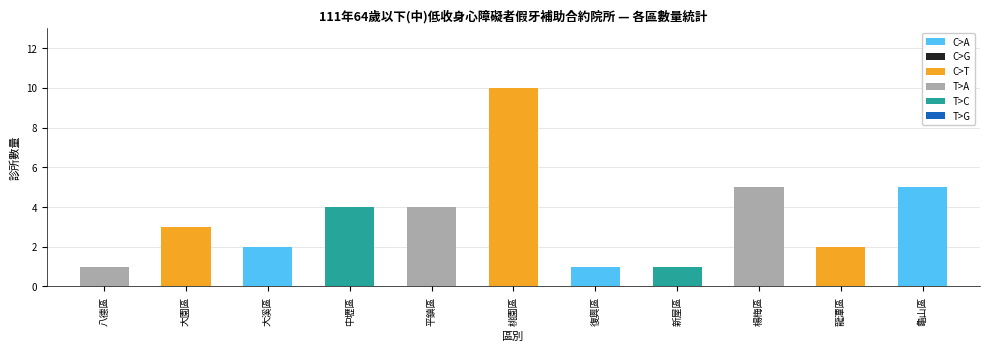

What is the sum of all values?

38